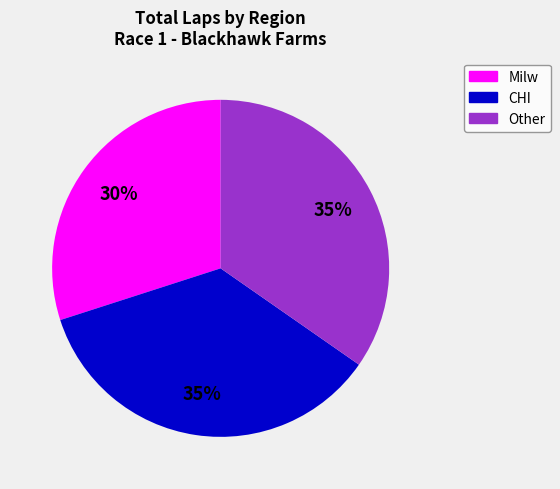

Does any single category account for the majority?

No